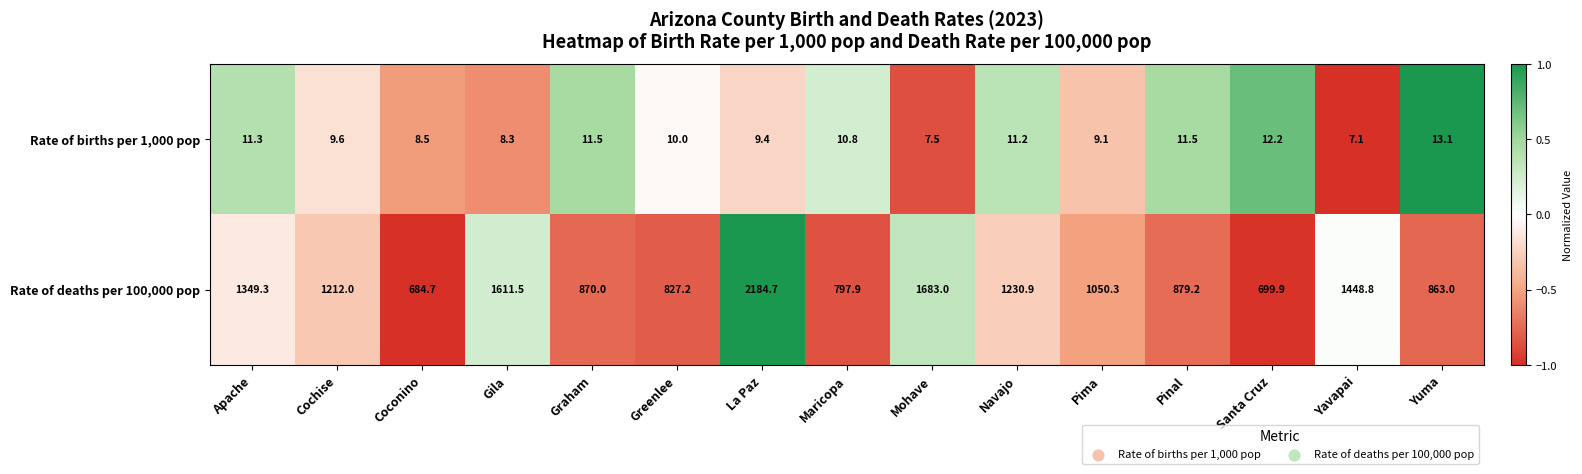

Rank the series at Coconino from lowest to highest value.

Rate of births per 1,000 pop, Rate of deaths per 100,000 pop